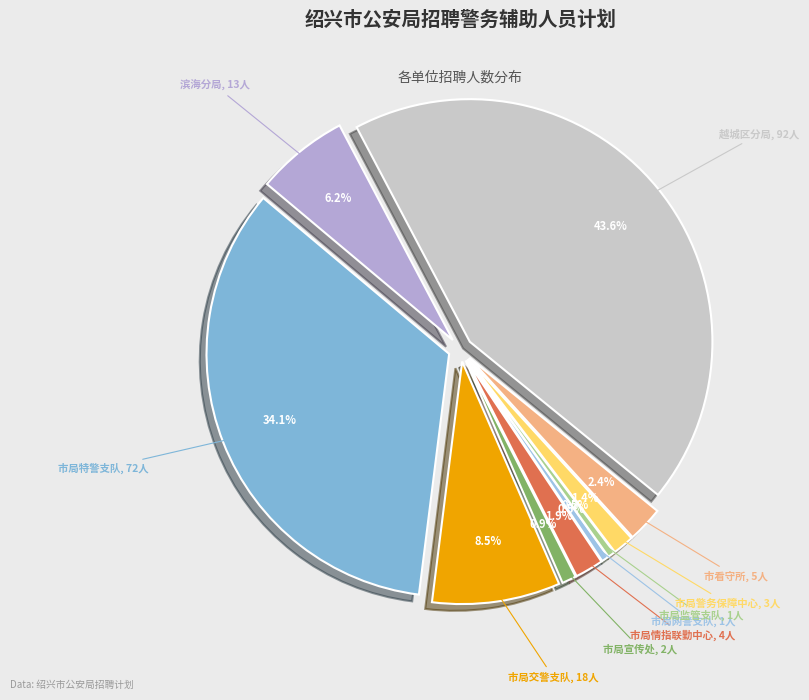

To the nearest percent, what is the average slice percentage?

10%